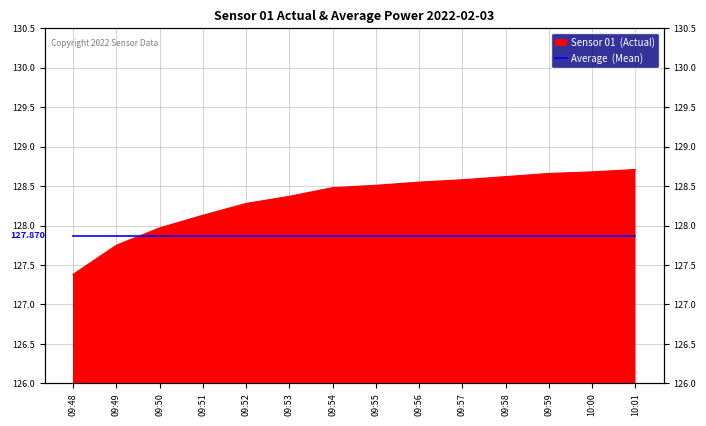

Where is the data nearest to the value 128?

09:50